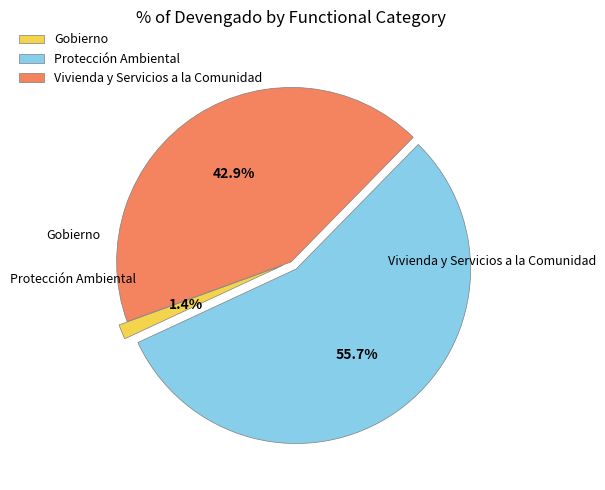

Is it true that Protección Ambiental is 45% of the pie?

False